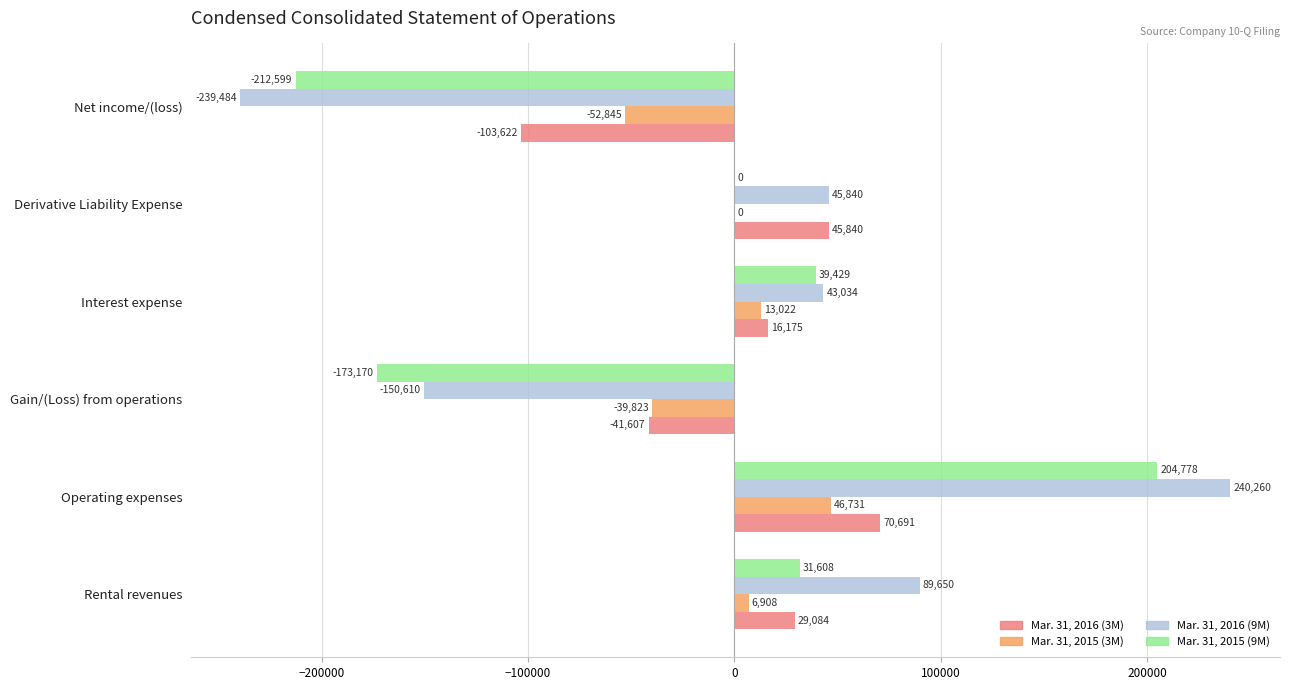

At which label does Mar. 31, 2015 (3M) reach its peak?

Operating expenses